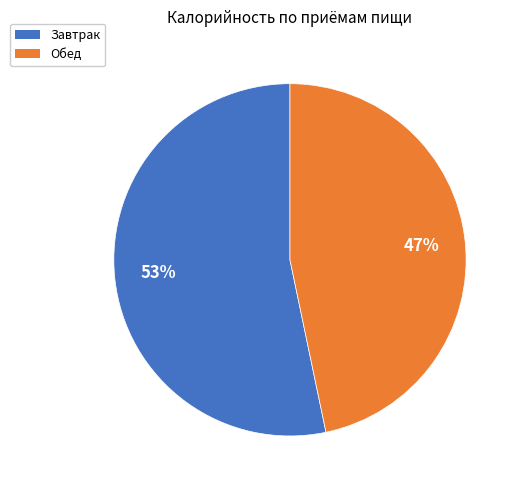

What percentage is the Завтрак slice, to the nearest percent?

53%